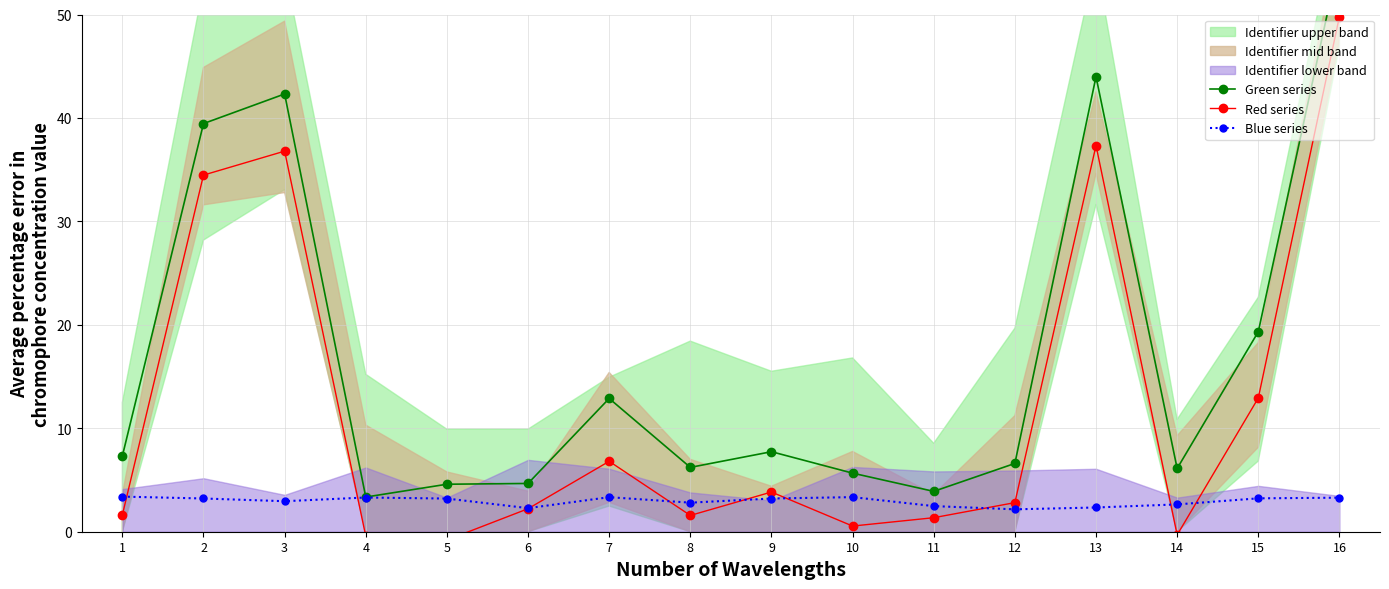

How many interior local valleys does the Blue series series have?

4